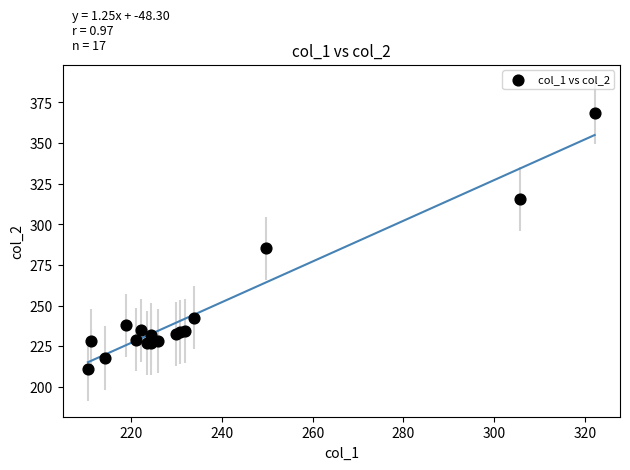

What Y value in the scatter plot is closest to 289?

285.3